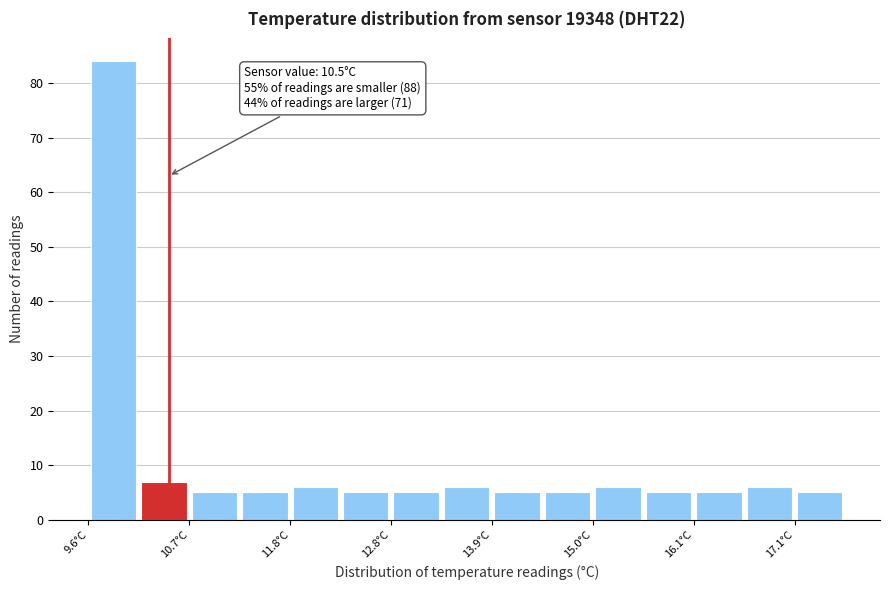

Around what value on the x-axis is the tallest bar? Give the approximate position of its centre, as read against the axis.

10.0